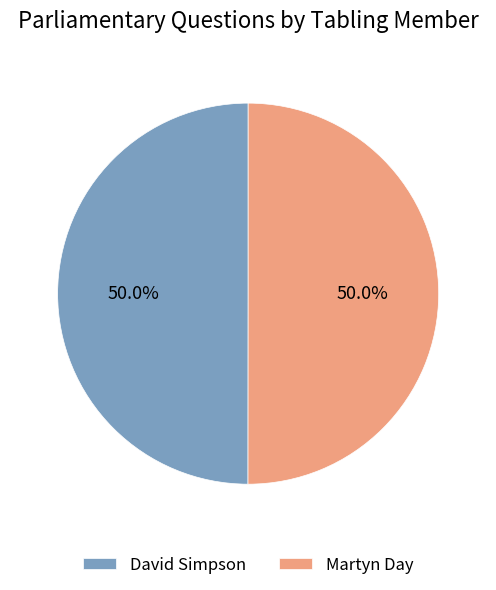

Is the sum of Martyn Day and David Simpson greater than half?

Yes